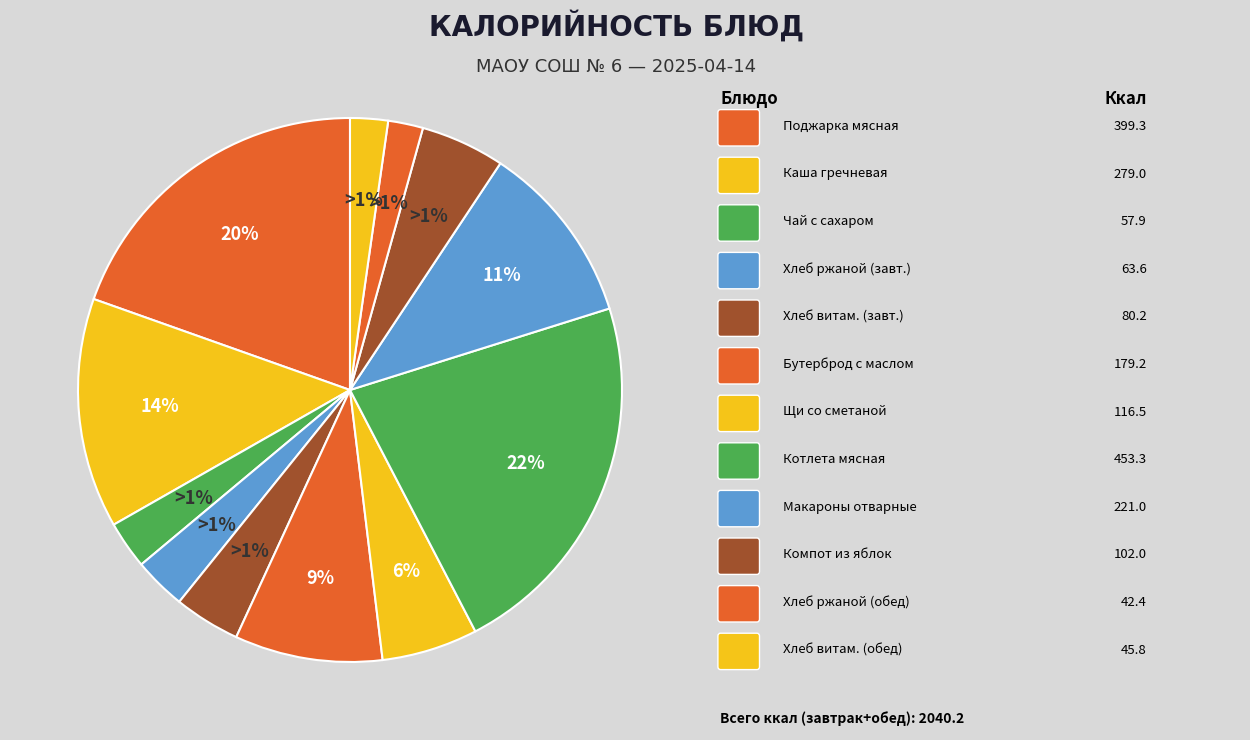

To the nearest percent, what is the difference between the Хлеб ржаной (обед) and Макароны отварные slice percentages?

9%